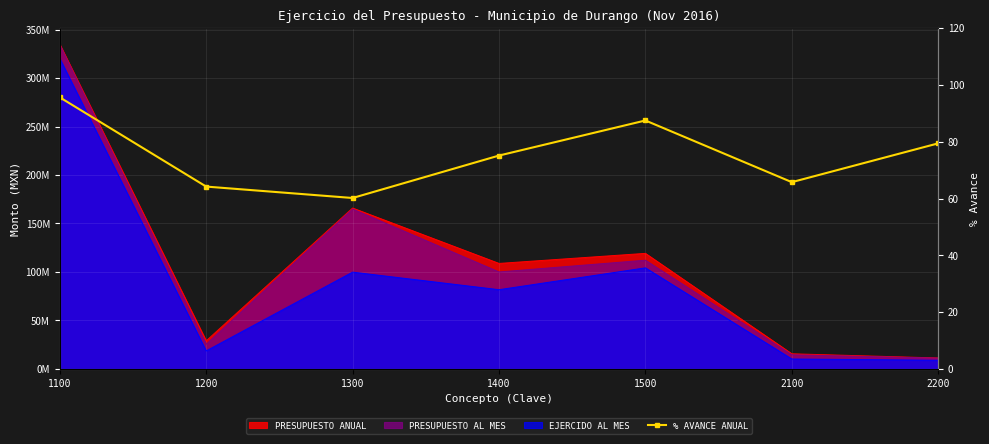

What is the minimum value shown in the chart?

60.2